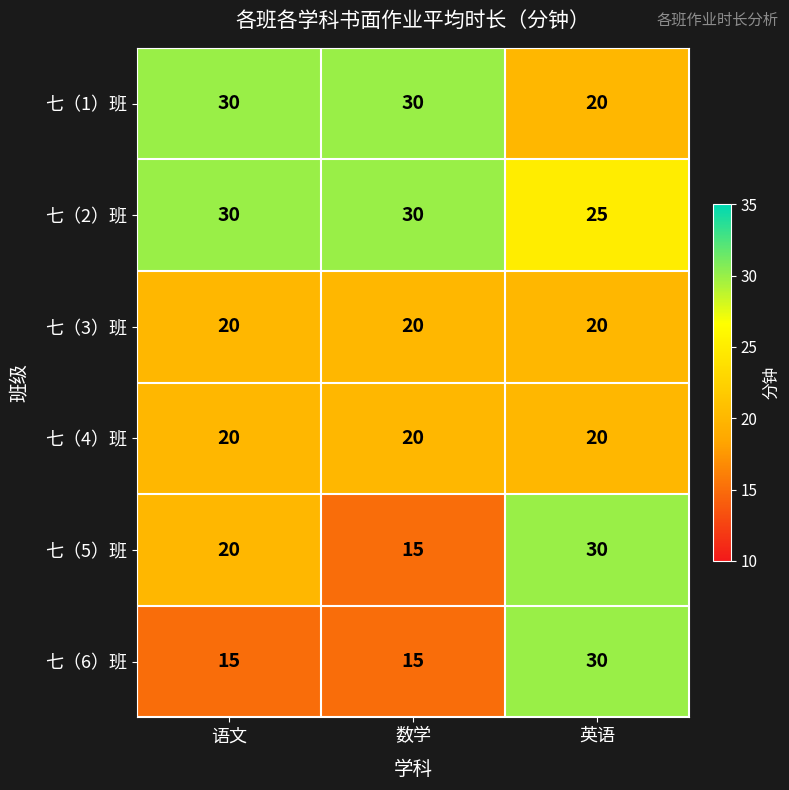

Between 语文 and 英语, which series saw the biggest shift?

七（6）班